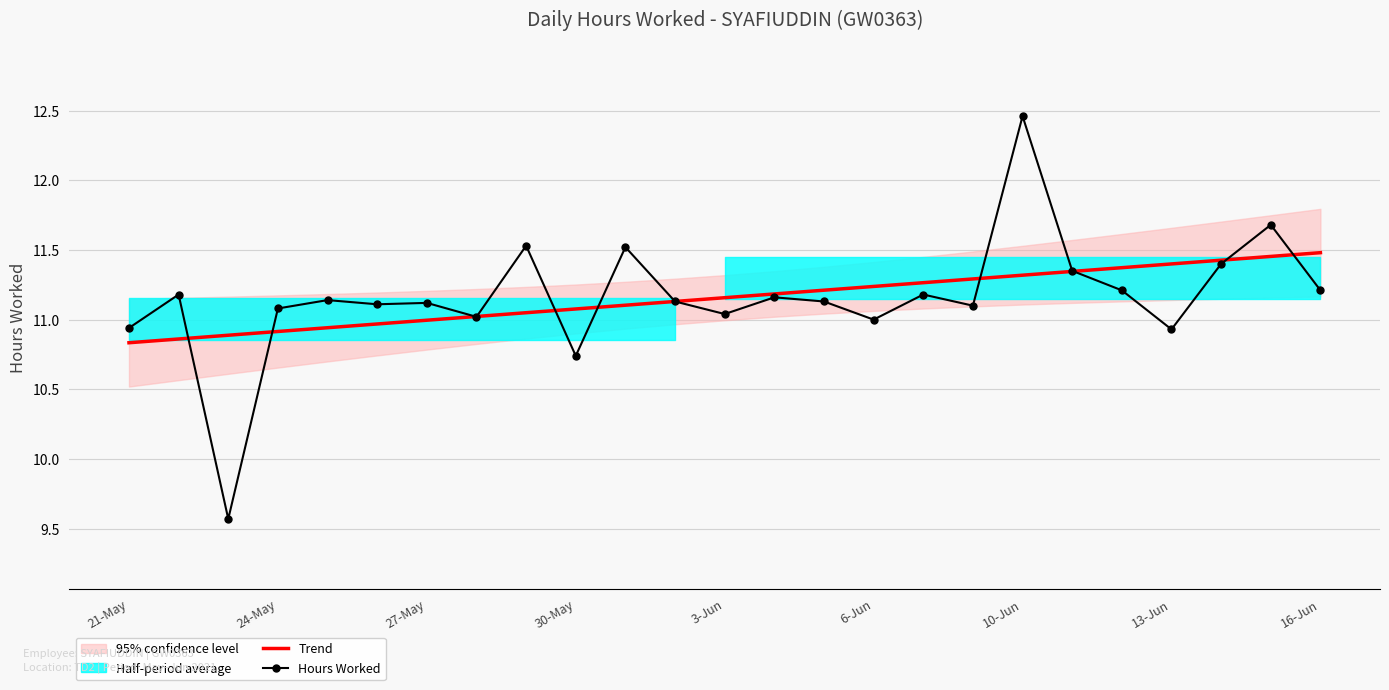

True or false: Hours Worked and Trend cross at least once.

True